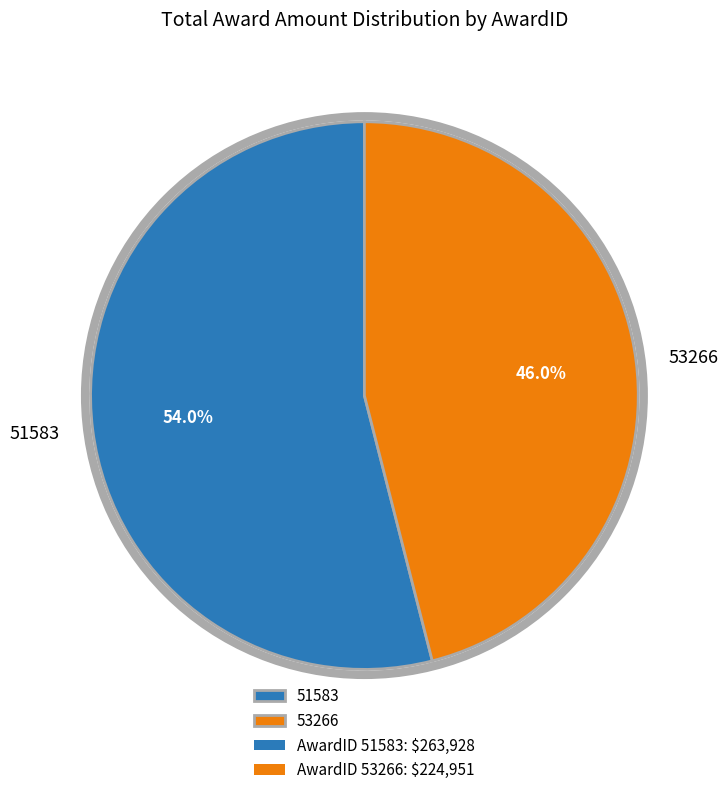

Is there a majority slice in this chart?

Yes